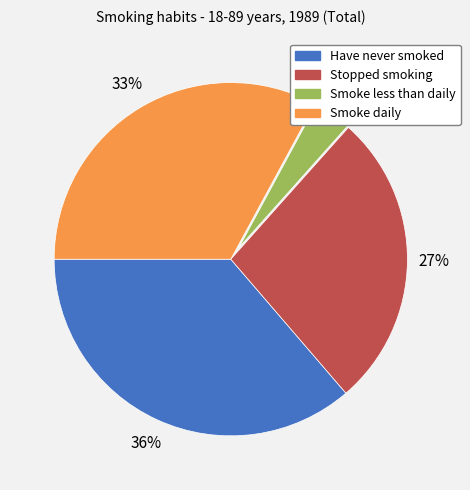

Does any single category account for the majority?

No